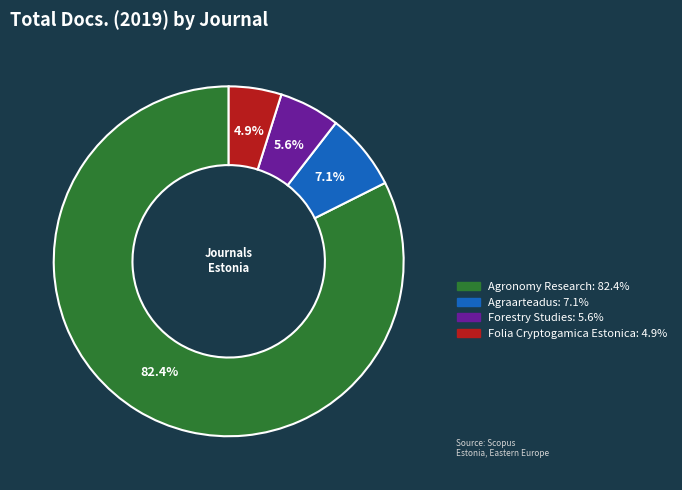

Rank the categories by value from lowest to highest.

Folia Cryptogamica Estonica, Forestry Studies, Agraarteadus, Agronomy Research